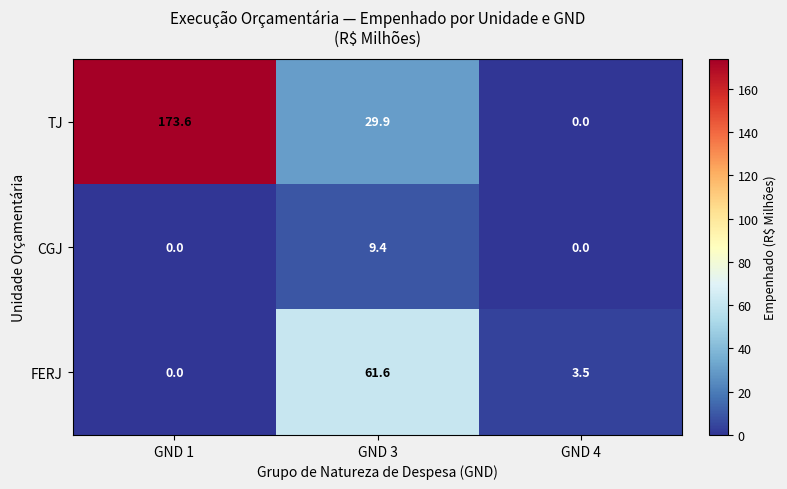

At which label does TJ first exceed 29?

GND 1